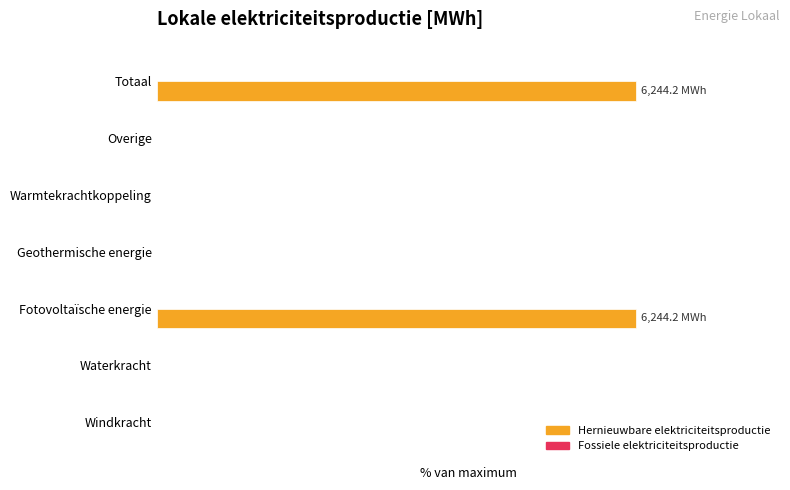

Are the bars horizontal?

Yes